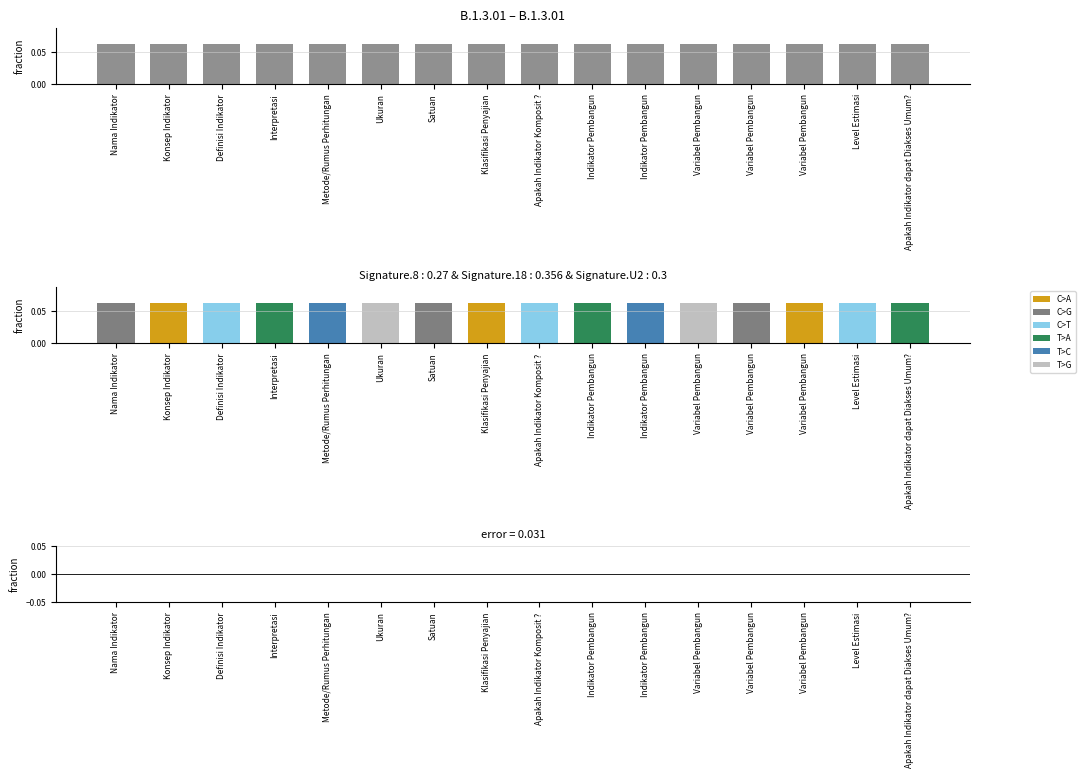

Is it true that nomor equals 0.1 at Variabel Pembangun?

False